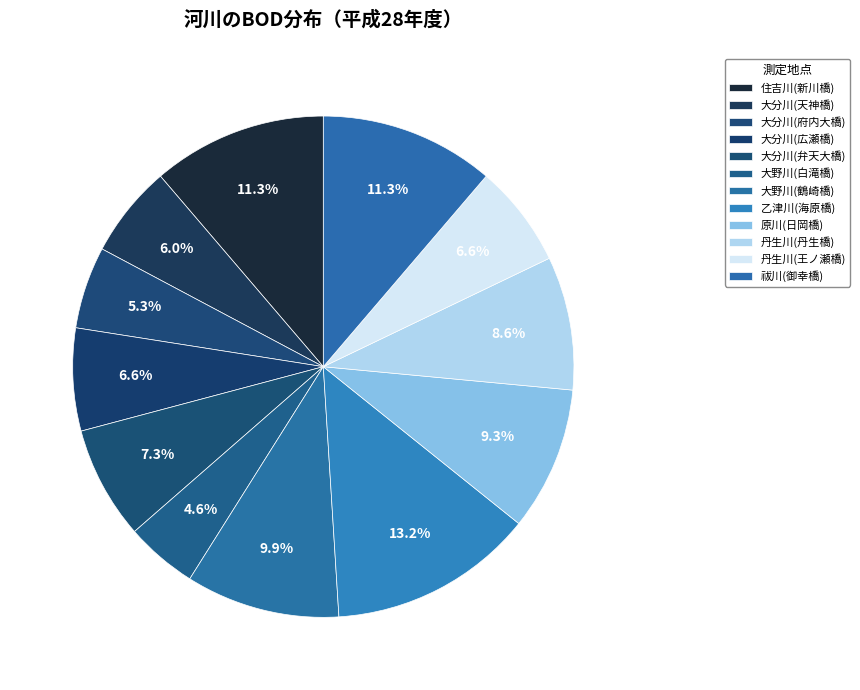

Combined, do 乙津川(海原橋) and 大野川(鶴崎橋) account for over 50%?

No